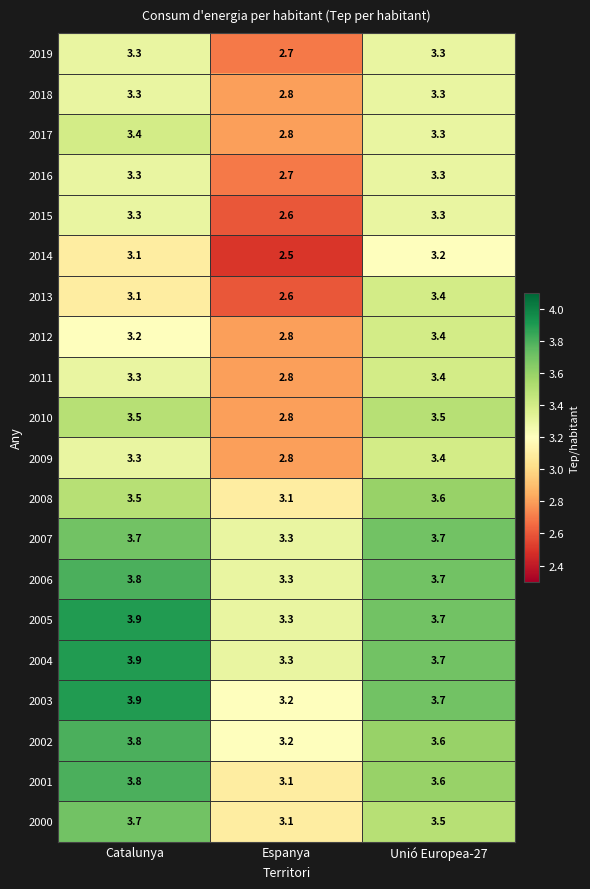

True or false: 2012 has a value of 3.2 at Catalunya.

True